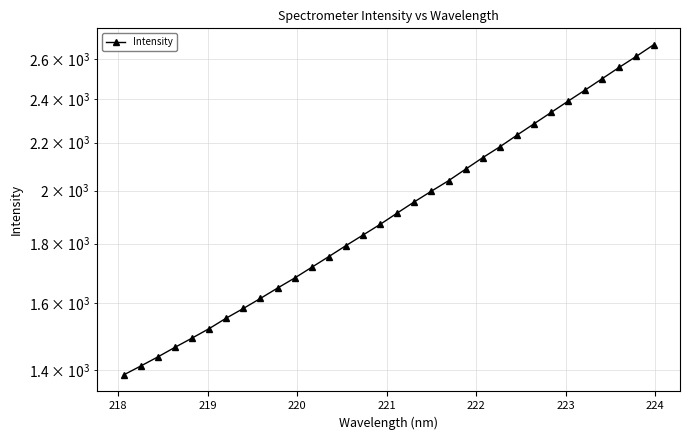

The chart shows a value of 3785.1 at 26. True or false?

False